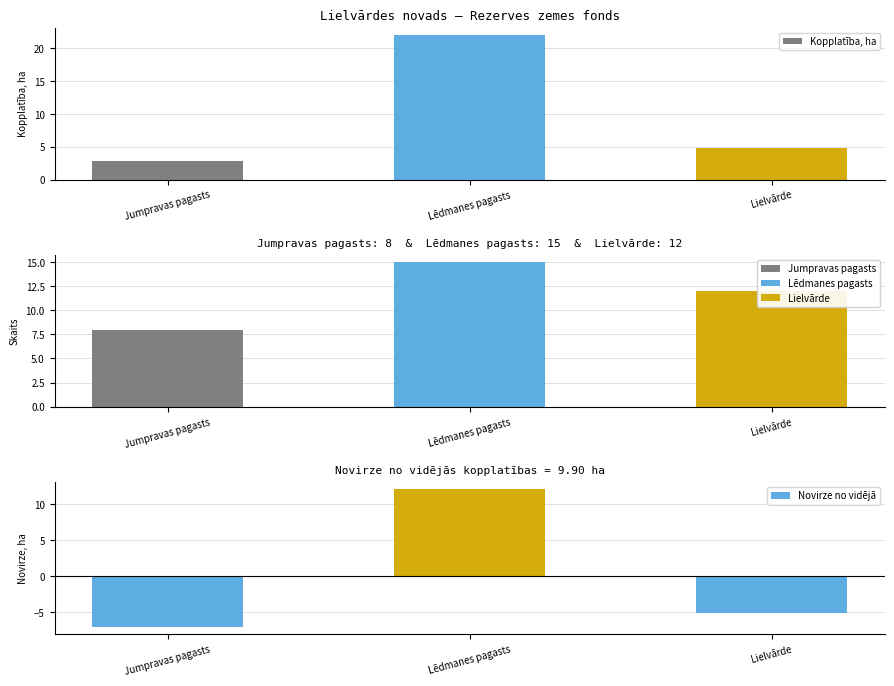

Rank the series by their average value, from lowest to highest.

Novirze no vidējā, Kopplatība, ha, Zemes vienību skaits